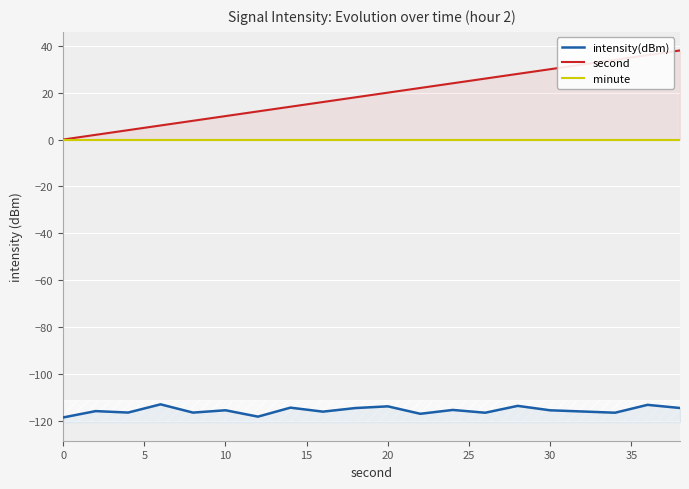

True or false: minute and intensity(dBm) intersect in this chart.

False